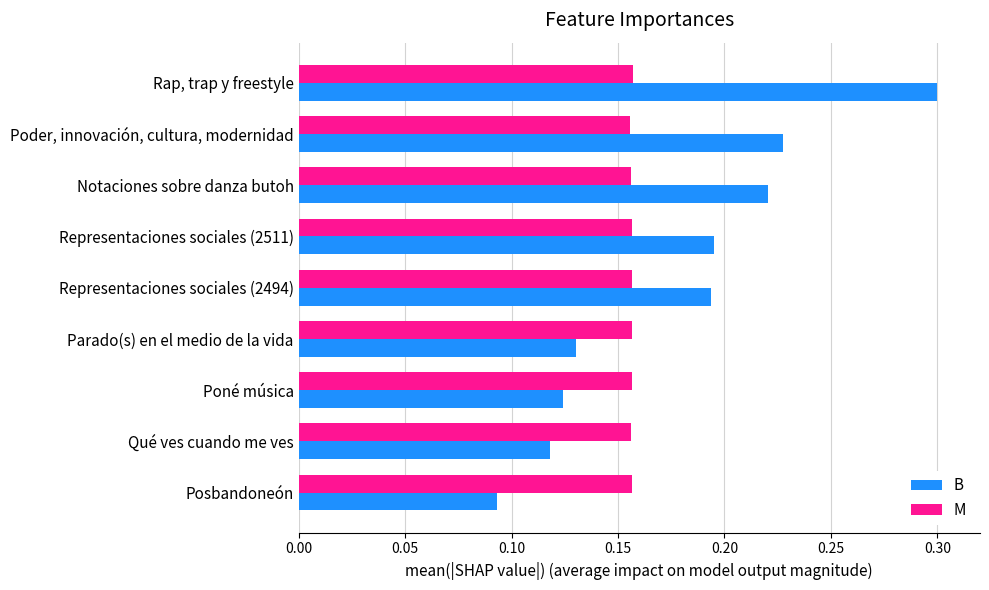

Between Poné música and Notaciones sobre danza butoh, which series saw the biggest shift?

B